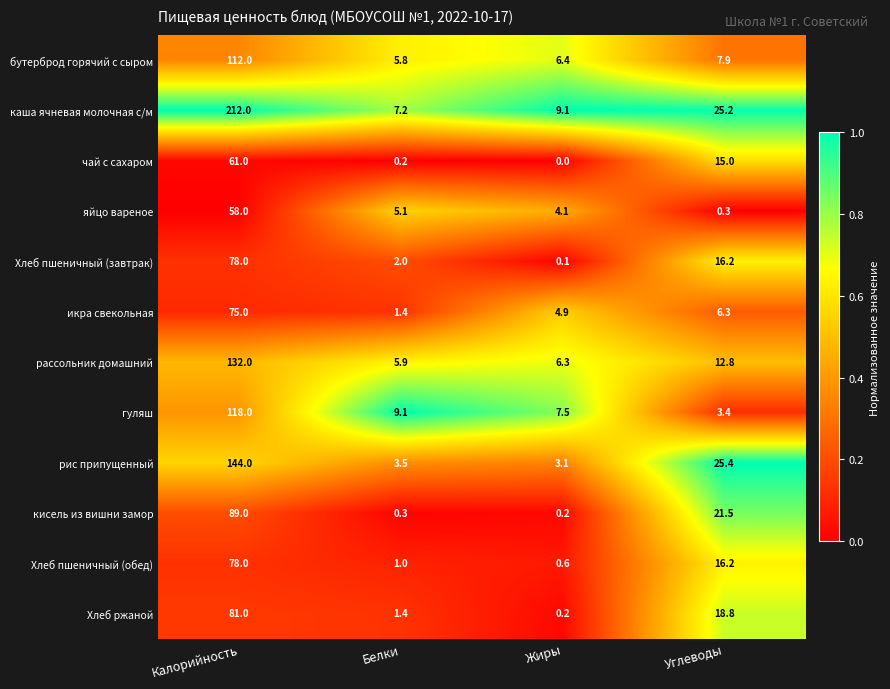

Which series has the largest range (max minus min)?

каша ячневая молочная с/м